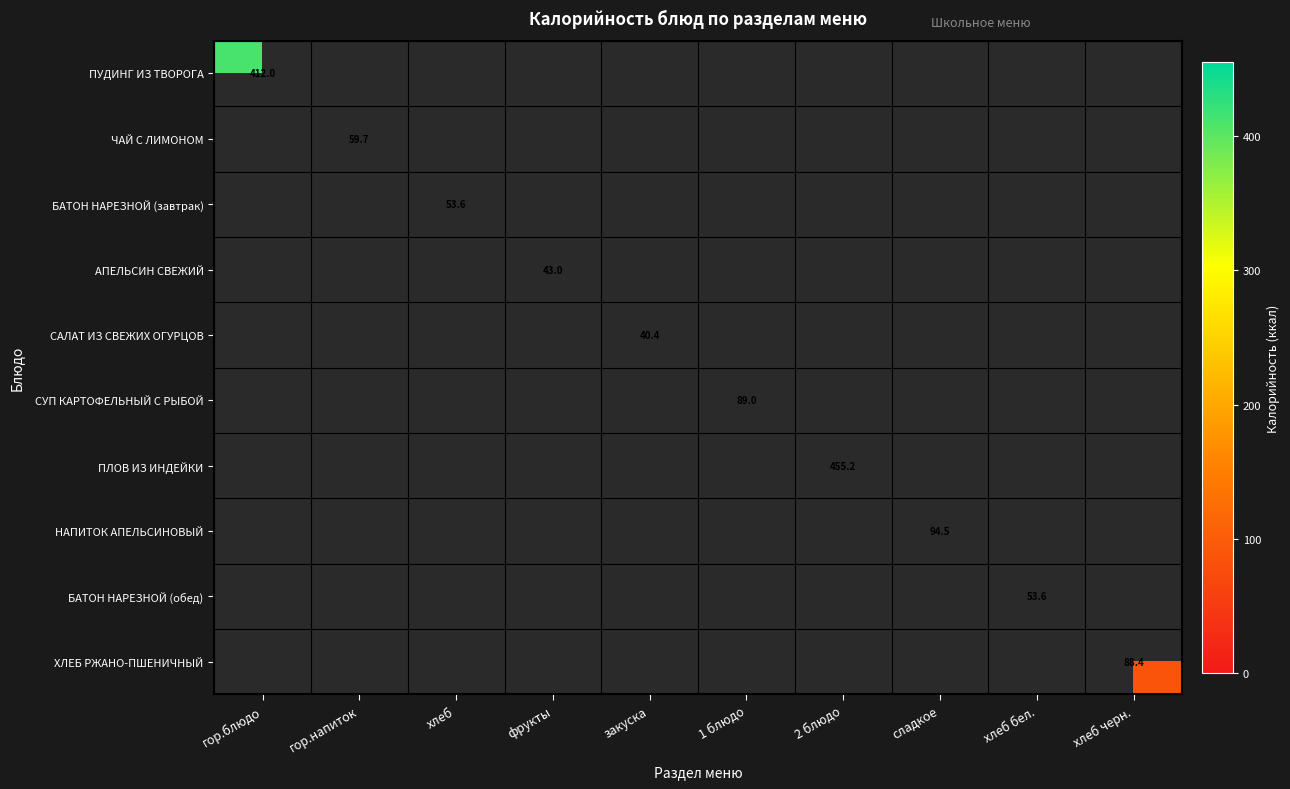

The value of САЛАТ ИЗ СВЕЖИХ ОГУРЦОВ at закуска is 40.4. True or false?

True